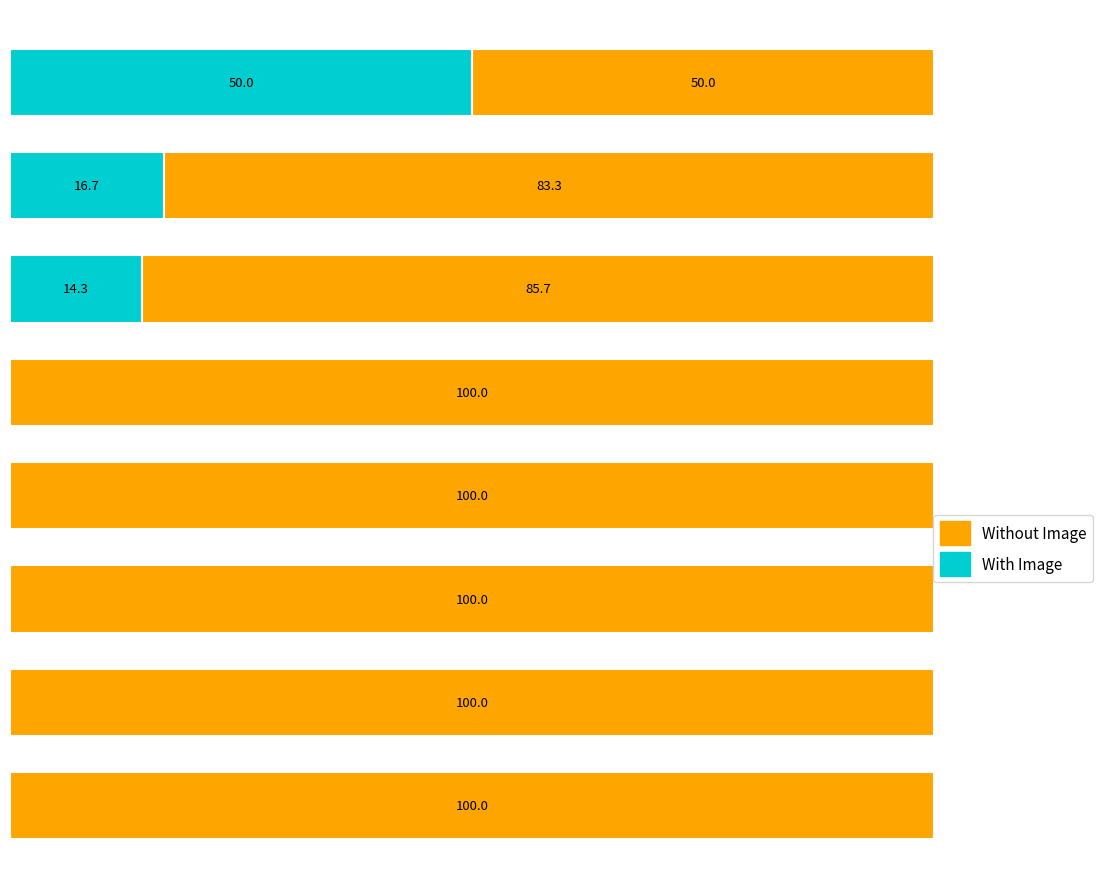

What are all the series names shown in the legend?

Without Image, With Image